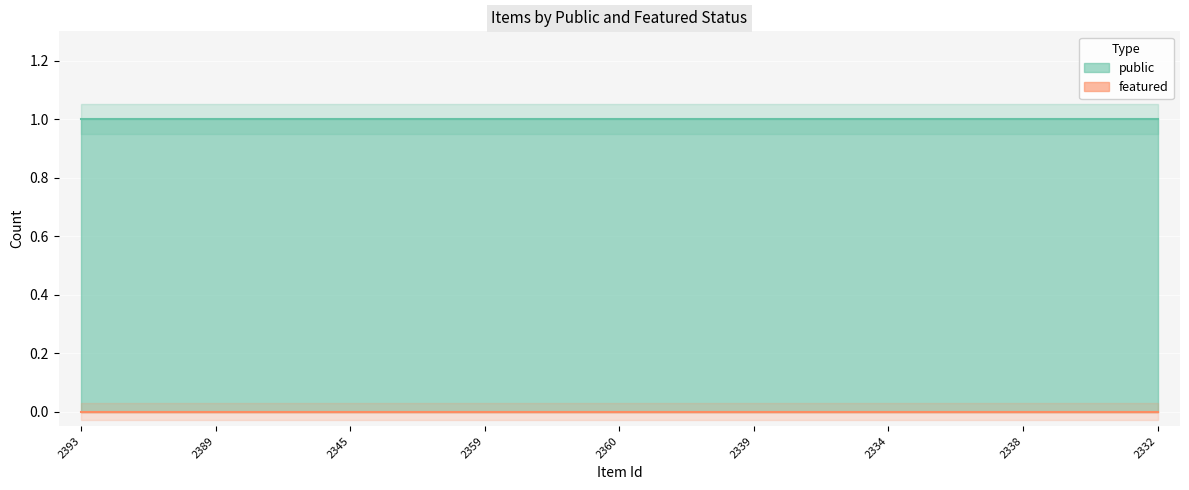

Is the value of public at 2387 greater than the value of featured at 2334?

Yes